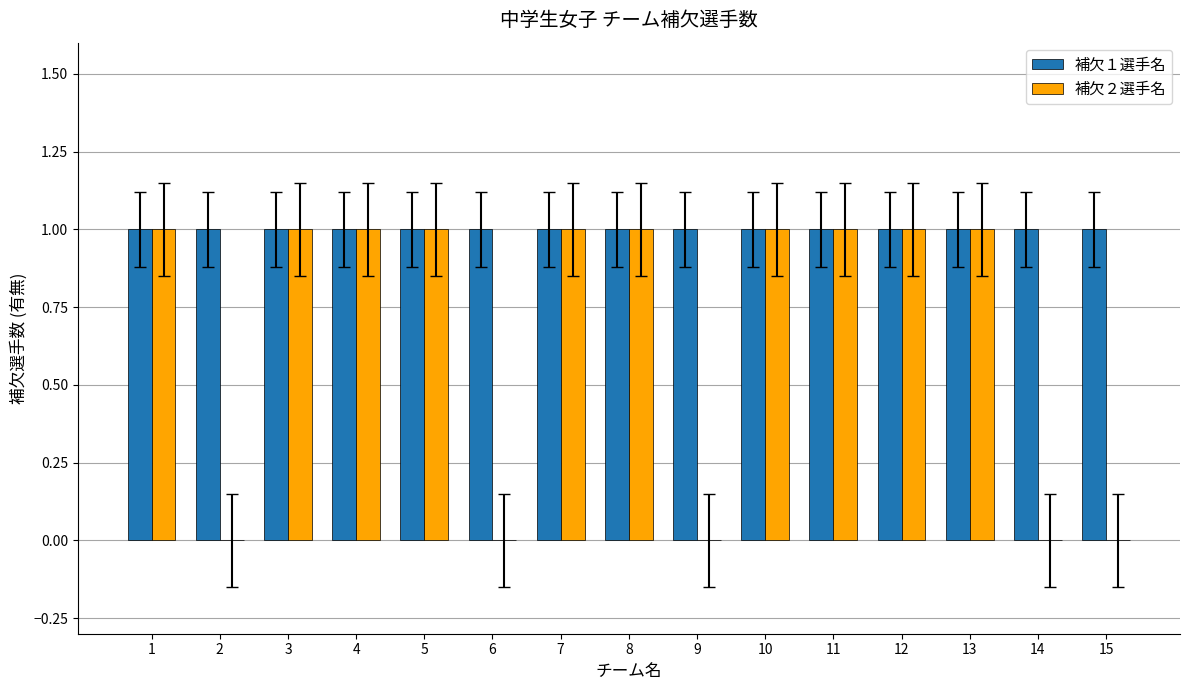

Reading right to left, extract all data points from this chart.

補欠１選手名: 1	1	1	1	1	1	1	1	1	1	1	1	1	1	1
補欠２選手名: 0	0	1	1	1	1	0	1	1	0	1	1	1	0	1